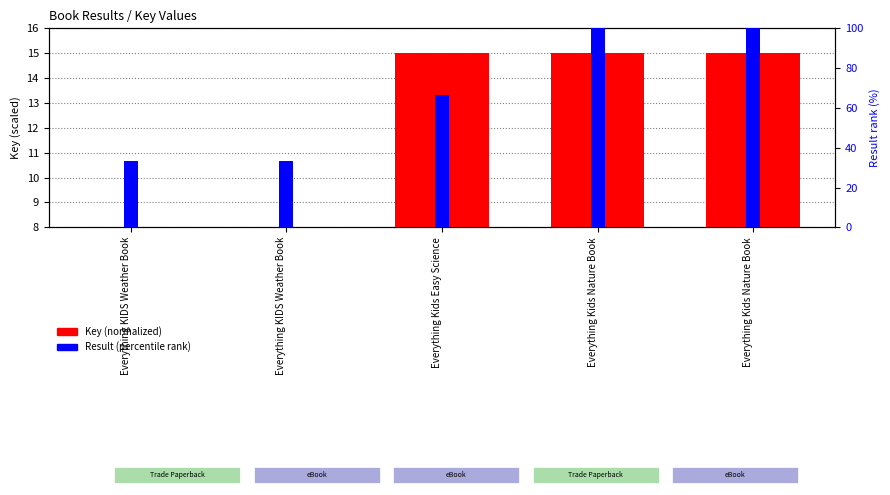

How many bars are there in total?

10